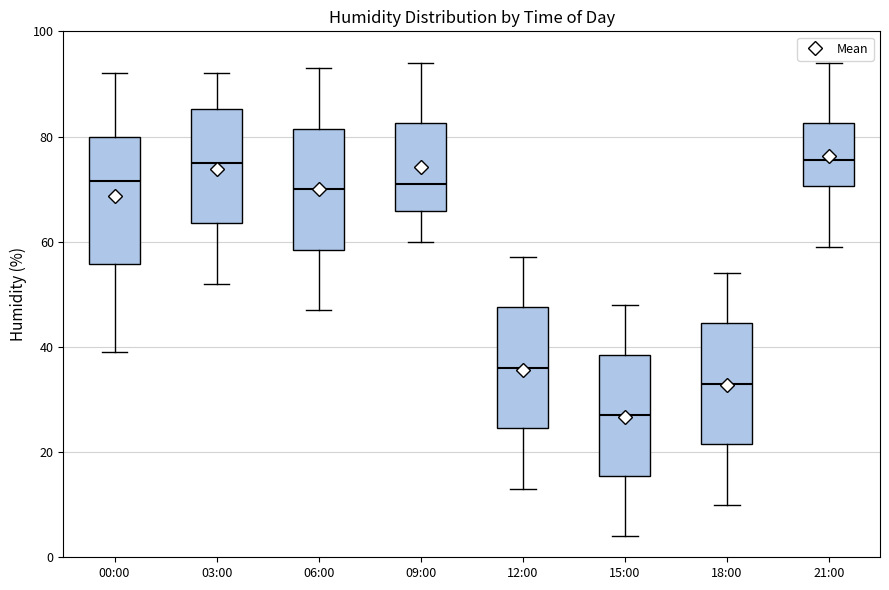

Where is the upper edge of the box for 03:00 on the y-axis? The values are not printed on the chart, so give them approximately, as read against the axis.

86